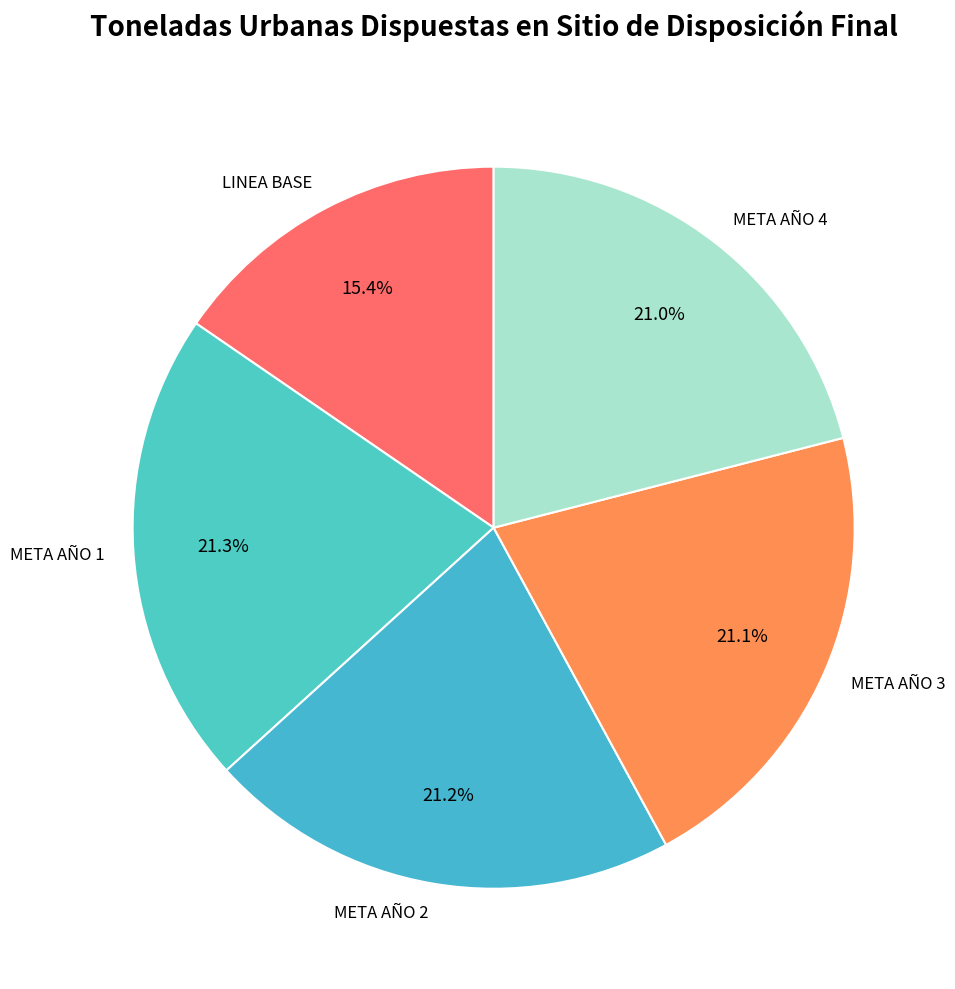

Approximately how many times larger is the value at META AÑO 3 compared to LINEA BASE?

1.4